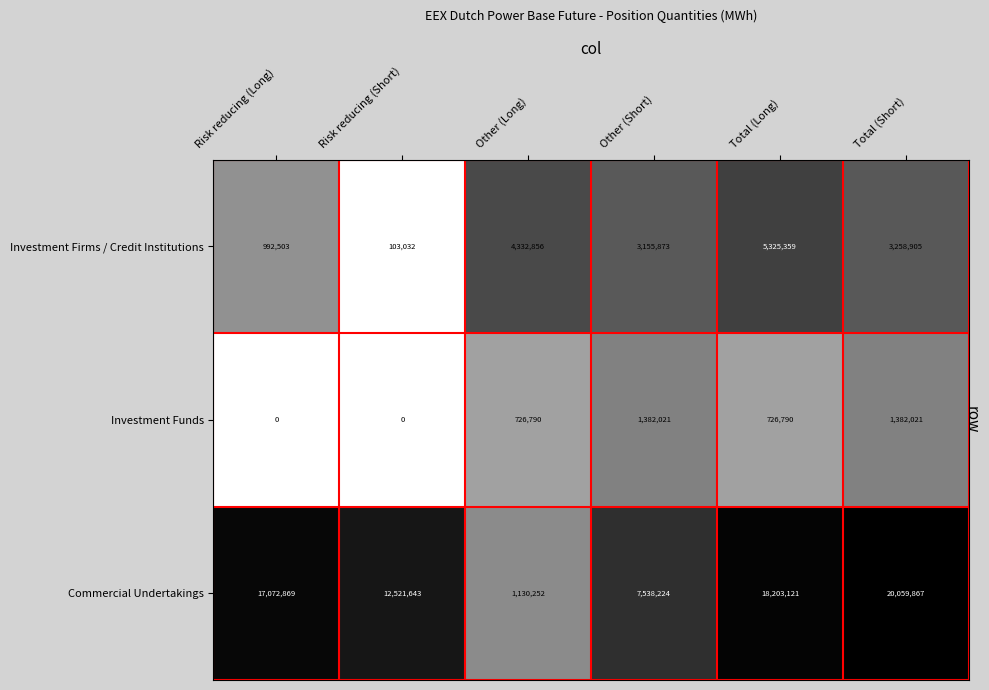

What is the difference between the second highest and minimum values in the Investment Firms / Credit Institutions series?

4229824